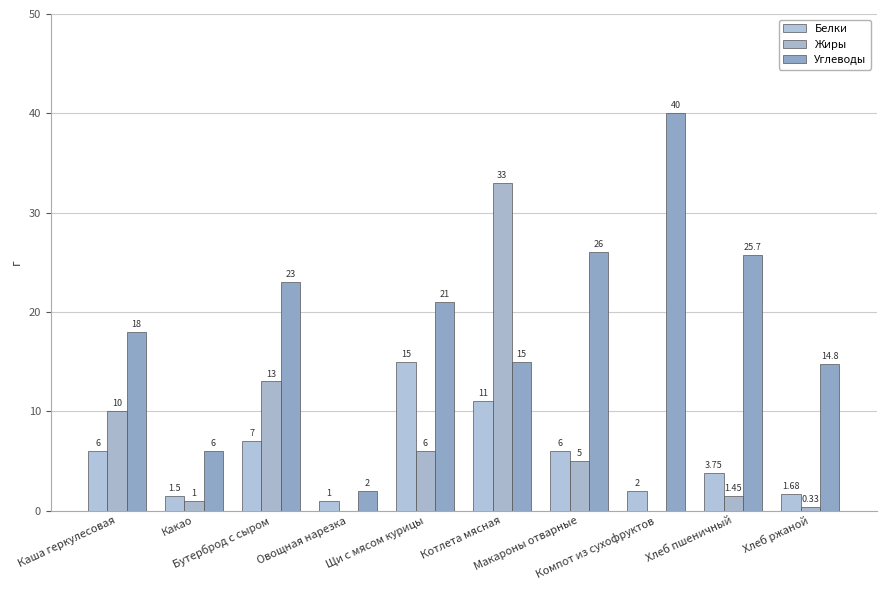

True or false: Жиры has a value of 0.0 at Компот из сухофруктов.

True